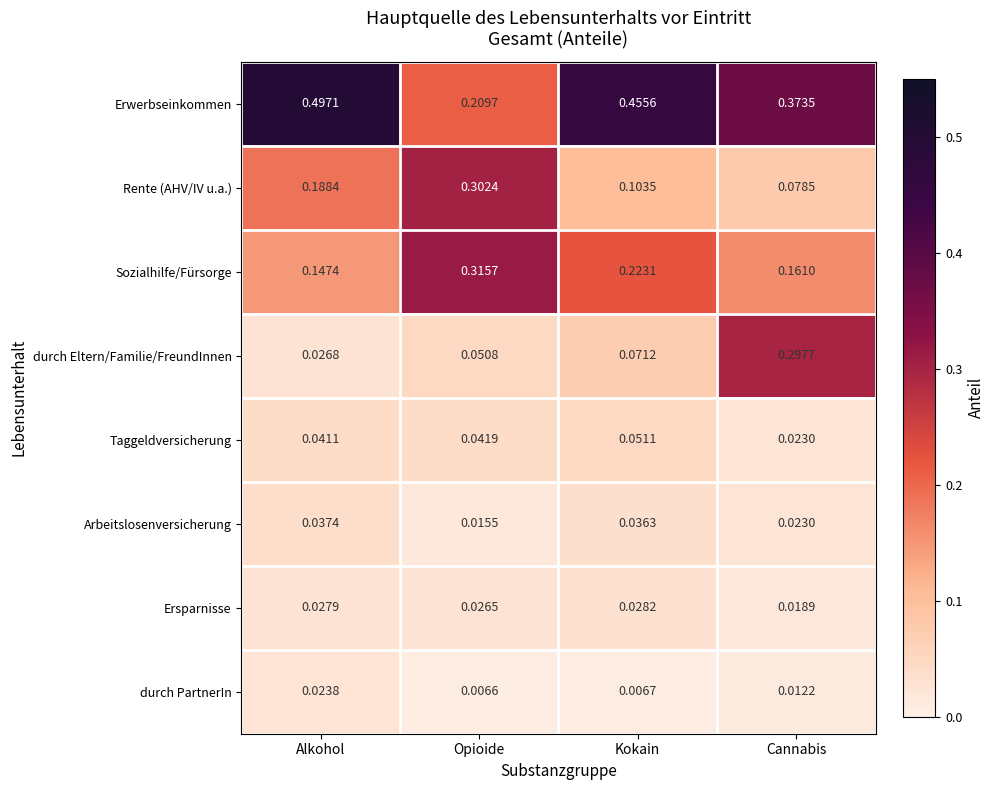

At which category is the sum across all series the highest?

Alkohol